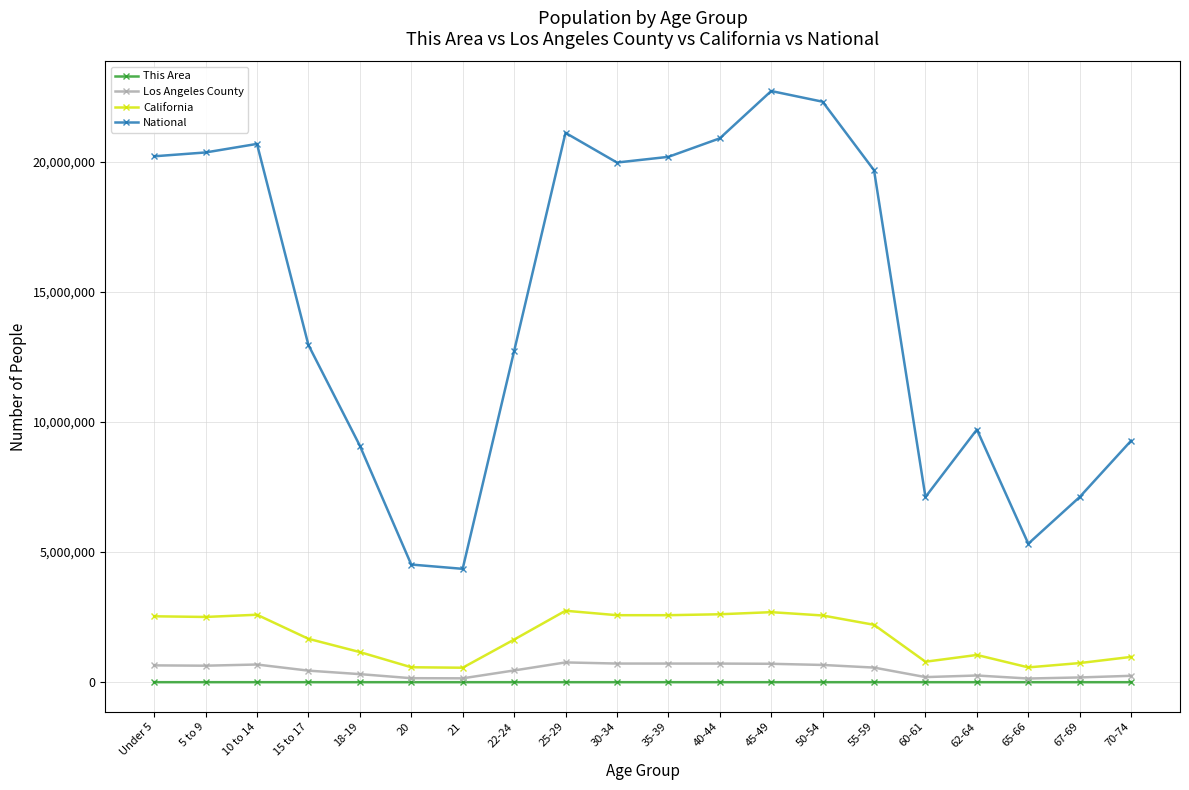

What is the sum of the This Area values at 70-74 and 30-34?

311